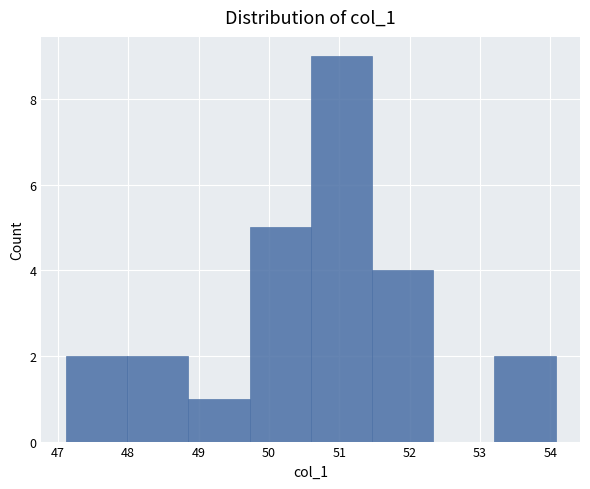

Reading left to right, list every bar in this chart as the range it spans on the x-axis followed by its height. Neither the bar edges nor the heights are printed on the chart, so give them approximately, as read against the axes.

47.1 to 48.0: 2
48.0 to 48.9: 2
48.9 to 49.7: 1
49.7 to 50.6: 5
50.6 to 51.5: 9
51.5 to 52.3: 4
52.3 to 53.2: 0
53.2 to 54.1: 2